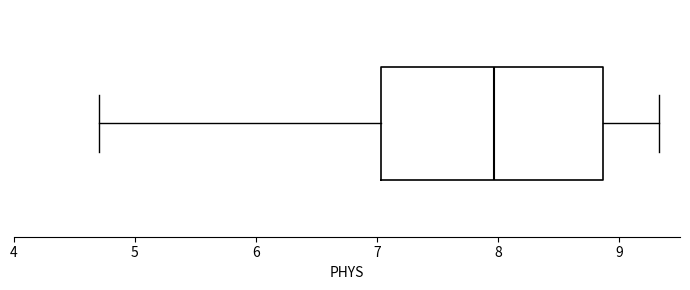

Transcribe this box plot: give where the median line is, the range the box spans, and where the two whiskers end, as read against the x-axis. The values are not printed on the chart, so give them approximately, as read against the axis.

median 8.0, box 7.0 to 8.9, whiskers 4.7 to 9.3